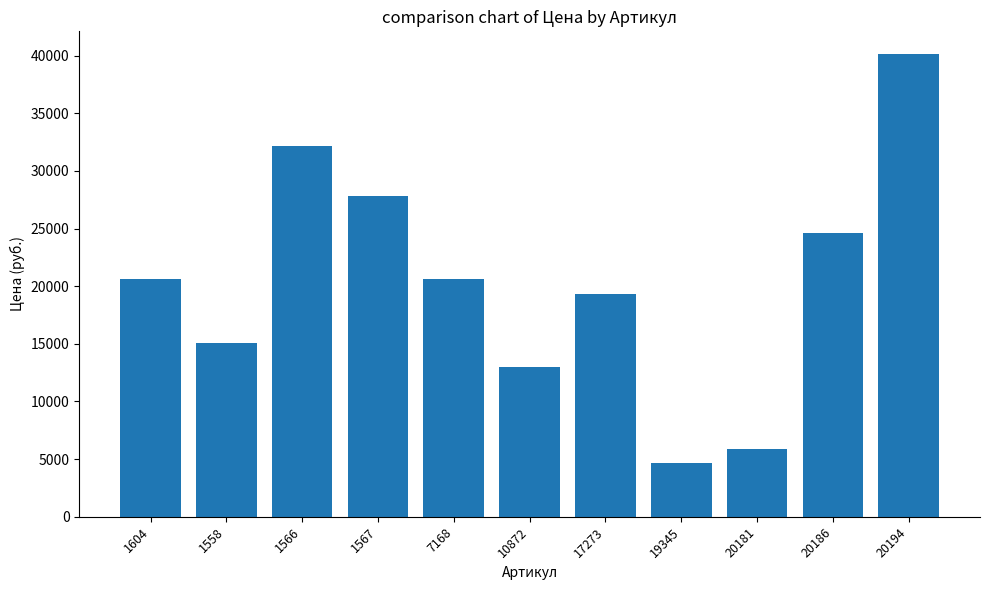

What is the label of the 5th bar from the right?

17273